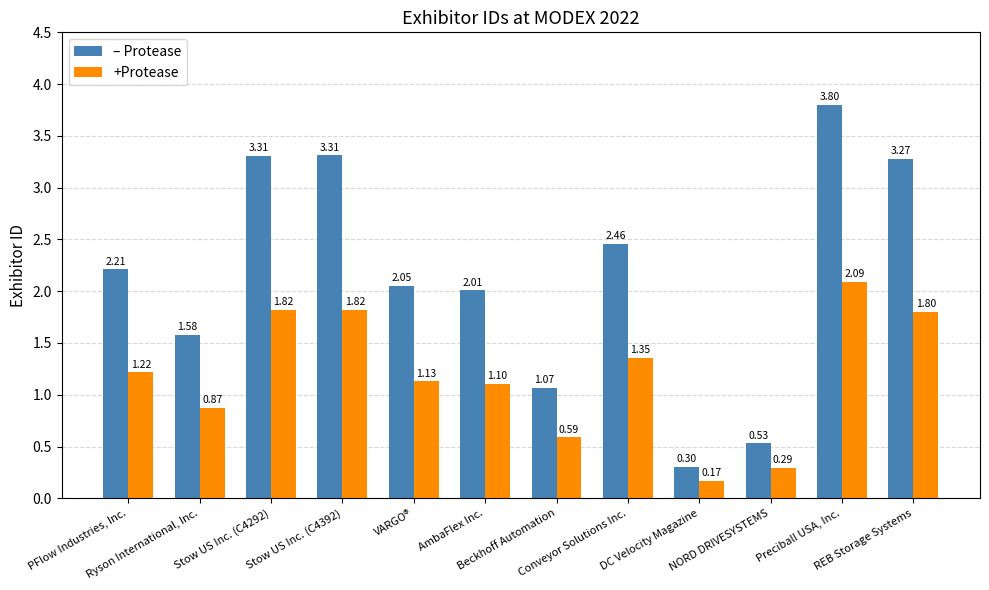

What is the label of the 10th bar from the right?

Stow US Inc. (C4292)